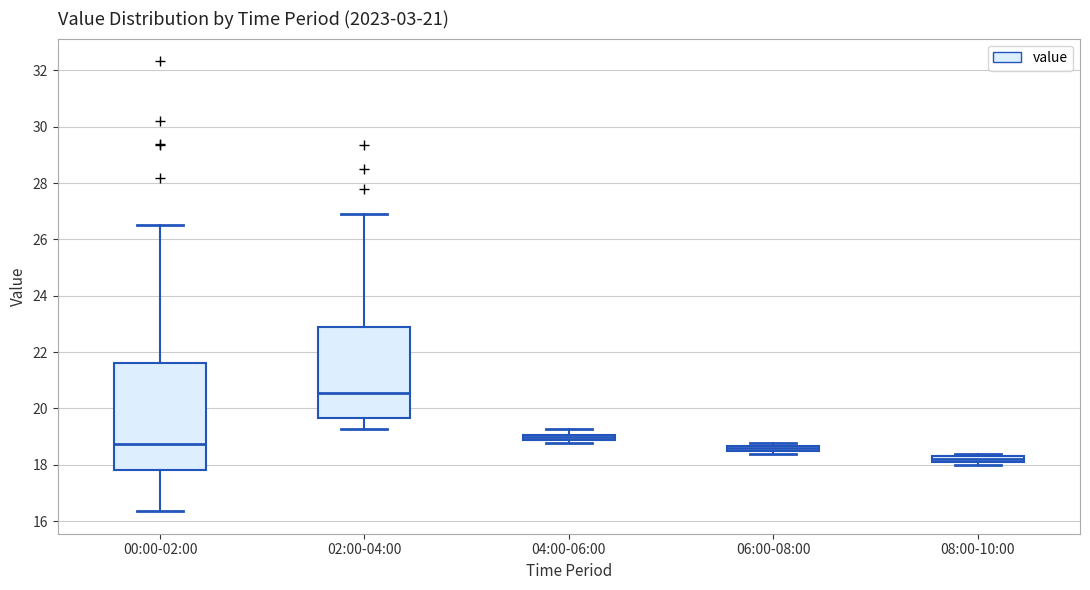

Where does the upper whisker of the box for 02:00-04:00 end on the y-axis? The values are not printed on the chart, so give them approximately, as read against the axis.

27.0